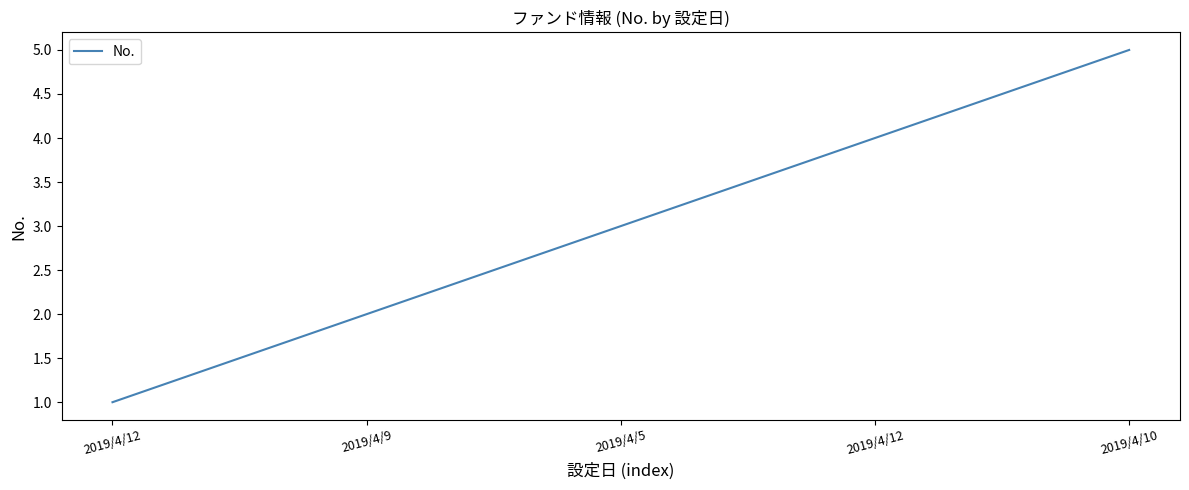

List the labels in order of value, smallest first.

2019/4/12, 2019/4/9, 2019/4/5, 2019/4/12, 2019/4/10